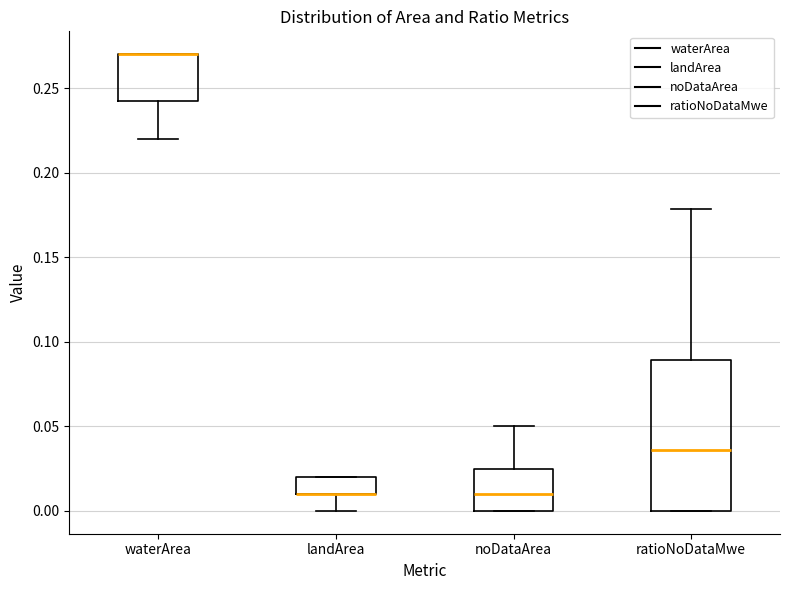

Where is the upper edge of the box for waterArea on the y-axis? The values are not printed on the chart, so give them approximately, as read against the axis.

0.270